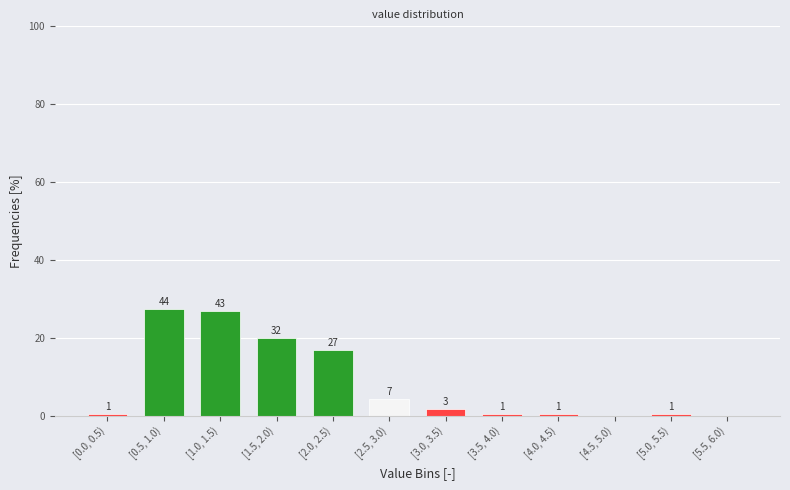

Are the bars horizontal?

No